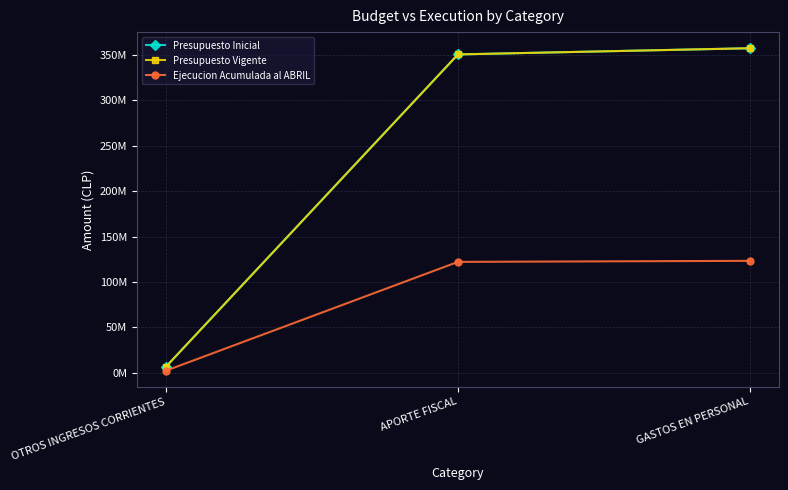

Which series has the widest spread of values?

Presupuesto Inicial